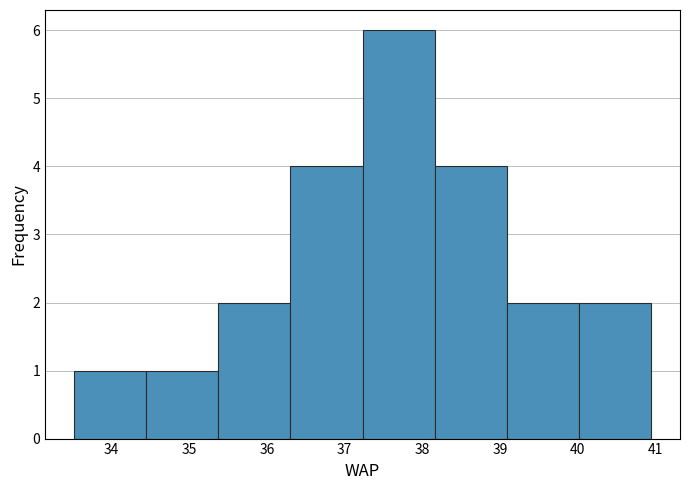

Reading left to right, list every bar in this chart as the range it spans on the x-axis followed by its height. Neither the bar edges nor the heights are printed on the chart, so give them approximately, as read against the axes.

33.5 to 34.4: 1
34.4 to 35.4: 1
35.4 to 36.3: 2
36.3 to 37.2: 4
37.2 to 38.2: 6
38.2 to 39.1: 4
39.1 to 40.0: 2
40.0 to 40.9: 2